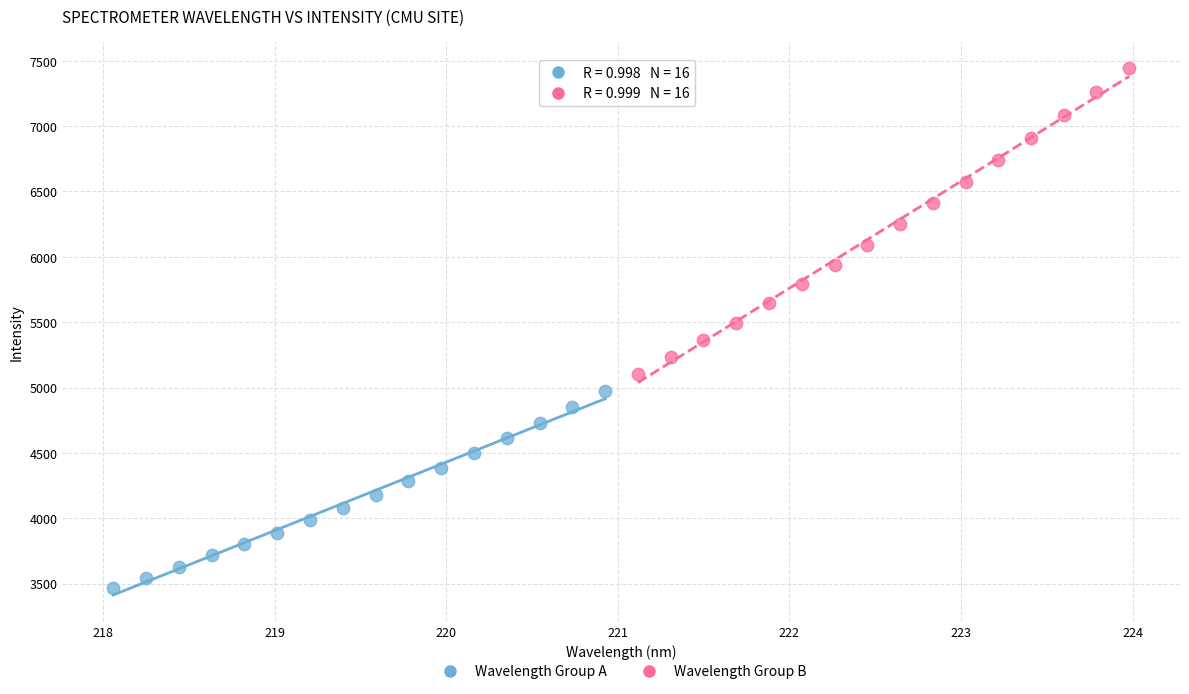

Which series contains the highest Y value?

Wavelength Group B